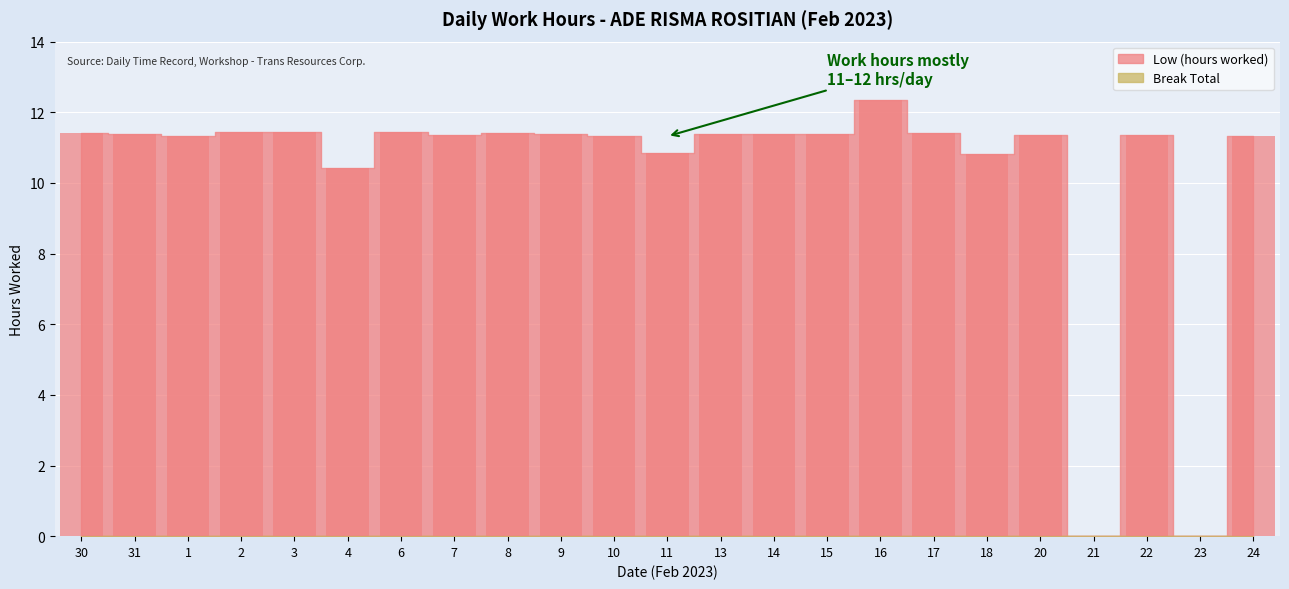

What is the sum of all values?

238.0